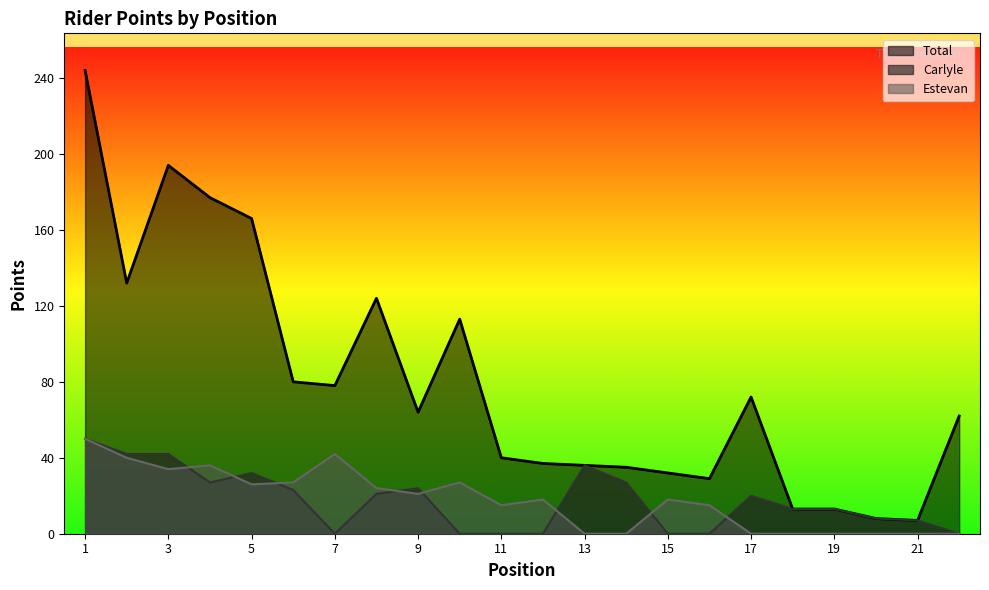

Where is the first local maximum for Carlyle?

5